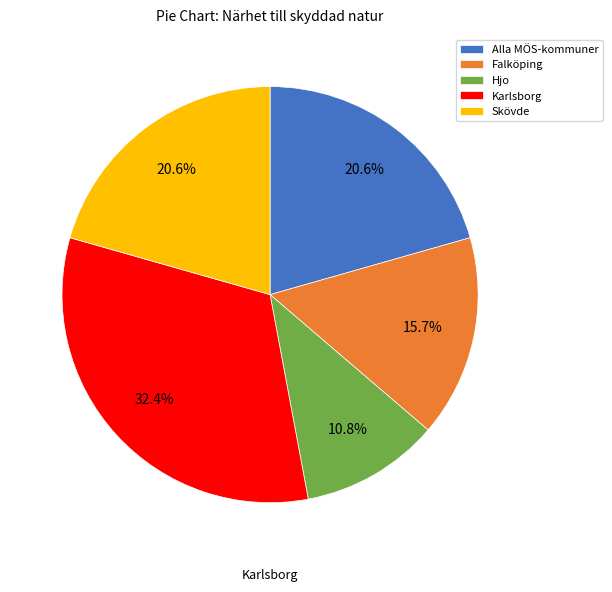

What is the total percentage of Alla MÖS-kommuner and Falköping?

36.3%